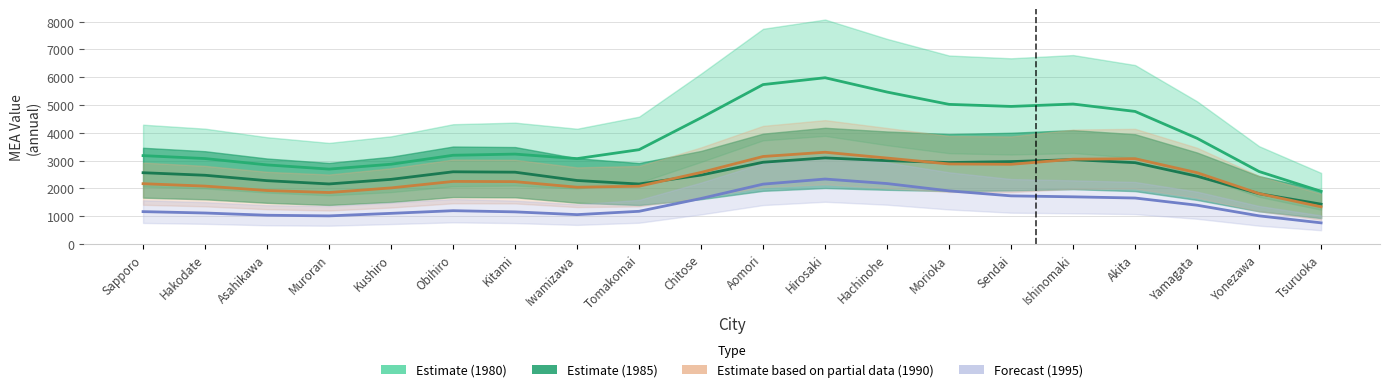

What position from the left is Tomakomai?

9